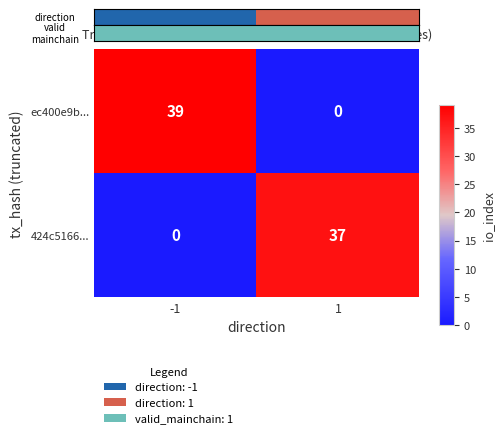

Between -1 and 1, which series saw the biggest shift?

ec400e9b...